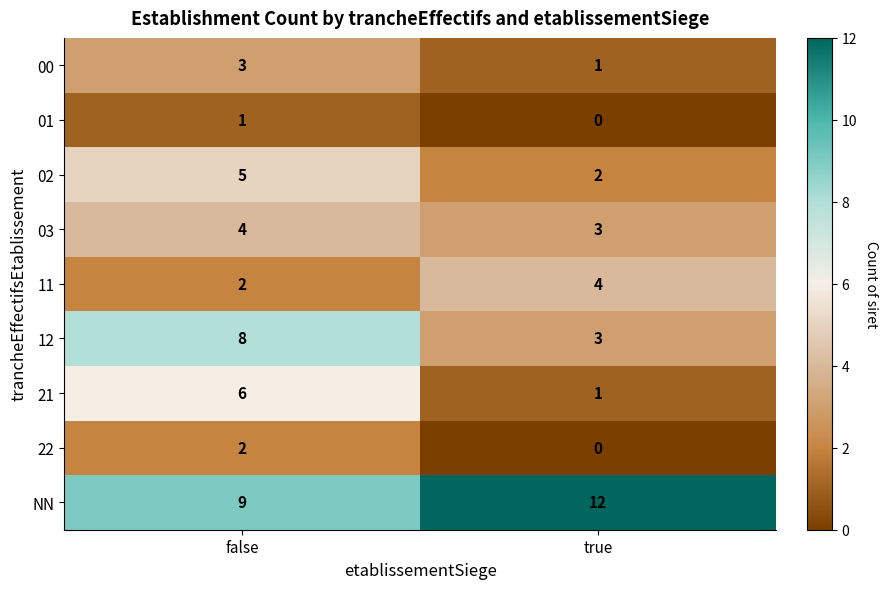

Reading left to right, extract all data points from this chart.

00: false=3	true=1
01: false=1	true=0
02: false=5	true=2
03: false=4	true=3
11: false=2	true=4
12: false=8	true=3
21: false=6	true=1
22: false=2	true=0
NN: false=9	true=12